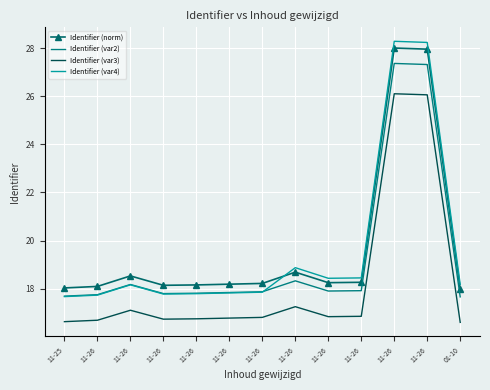

What is the sum of all Identifier (norm) values?

256.5